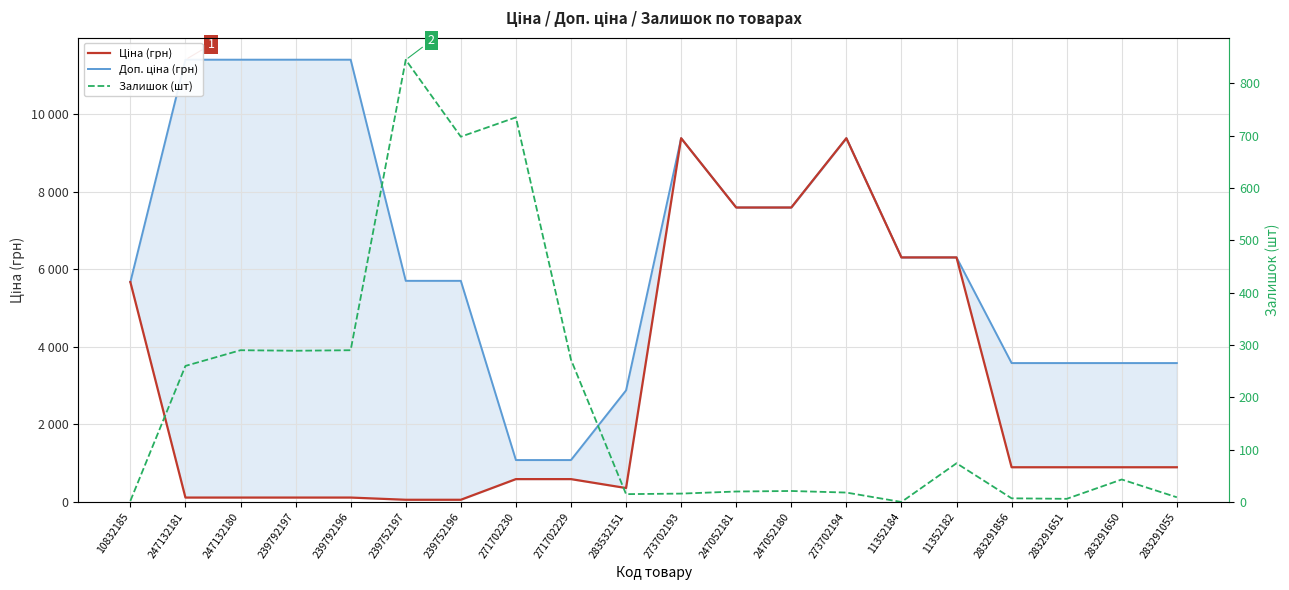

How many data points in Залишок (шт) are less than 43?

10